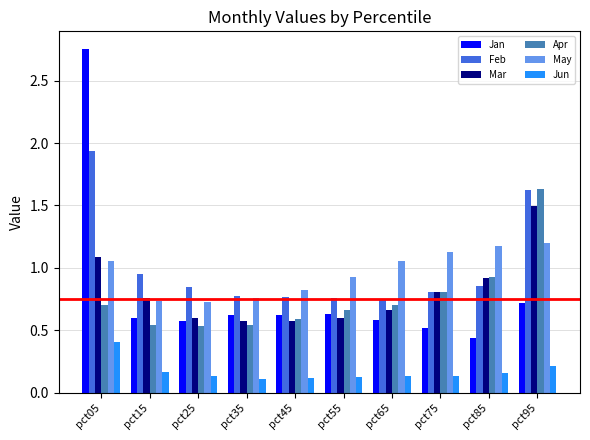

What is the sum of all Feb values?

10.1